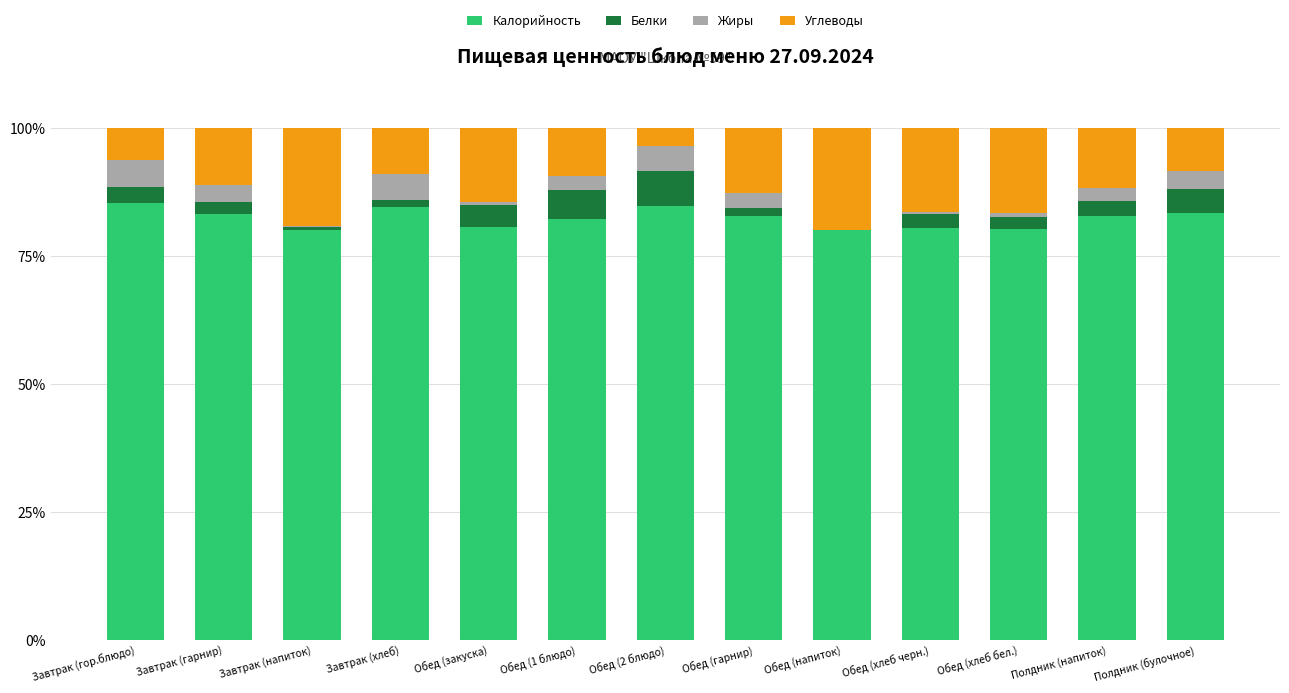

The Калорийность series shows 145.7 at Завтрак (гор.блюдо). True or false?

False